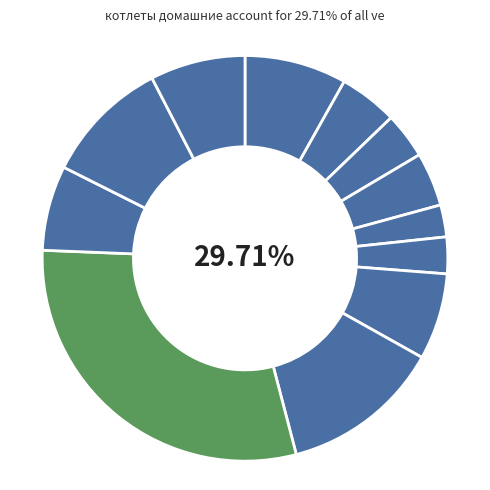

Is котлеты домашние в соусе the majority of the pie?

No